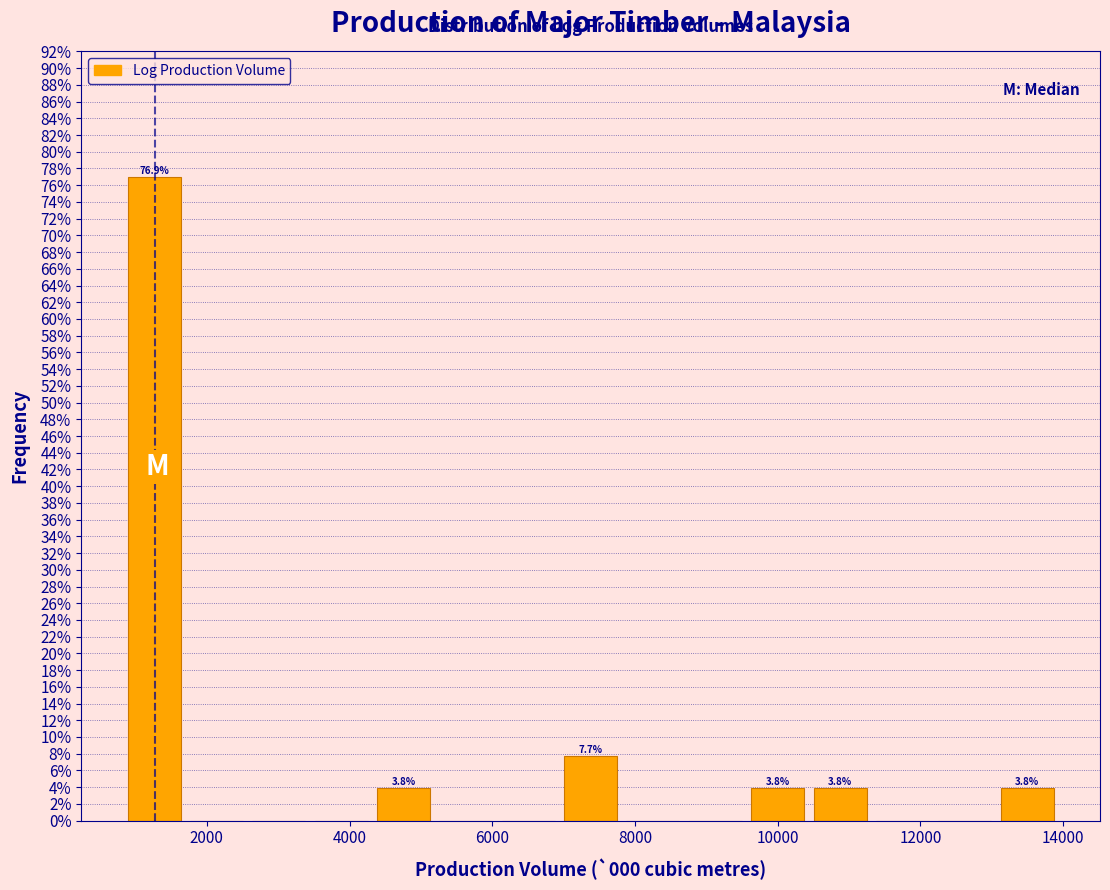

Which range on the x-axis has the tallest bar?

800 to 1600